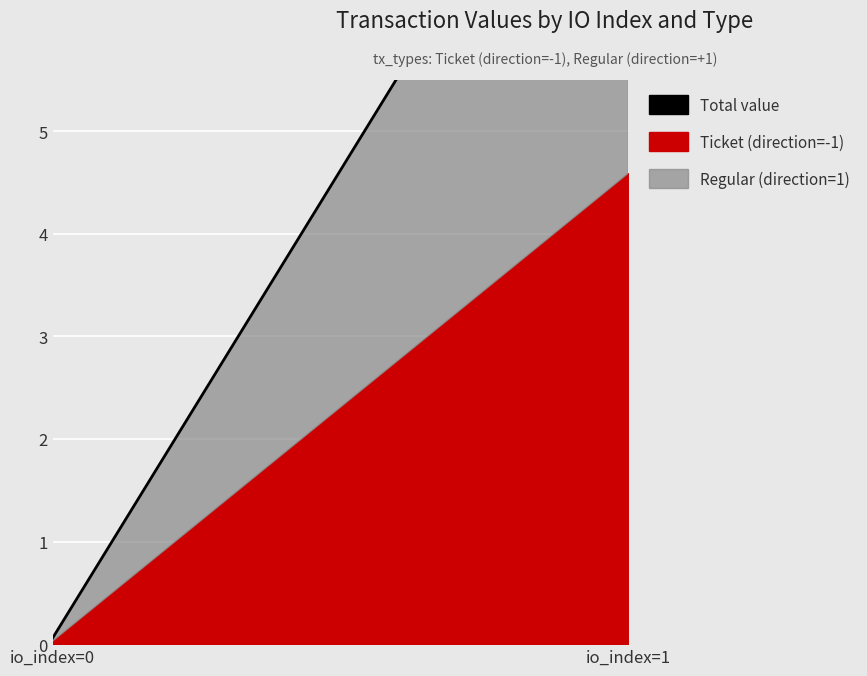

What is the sum of the values at io_index=0 and io_index=1?

9.2